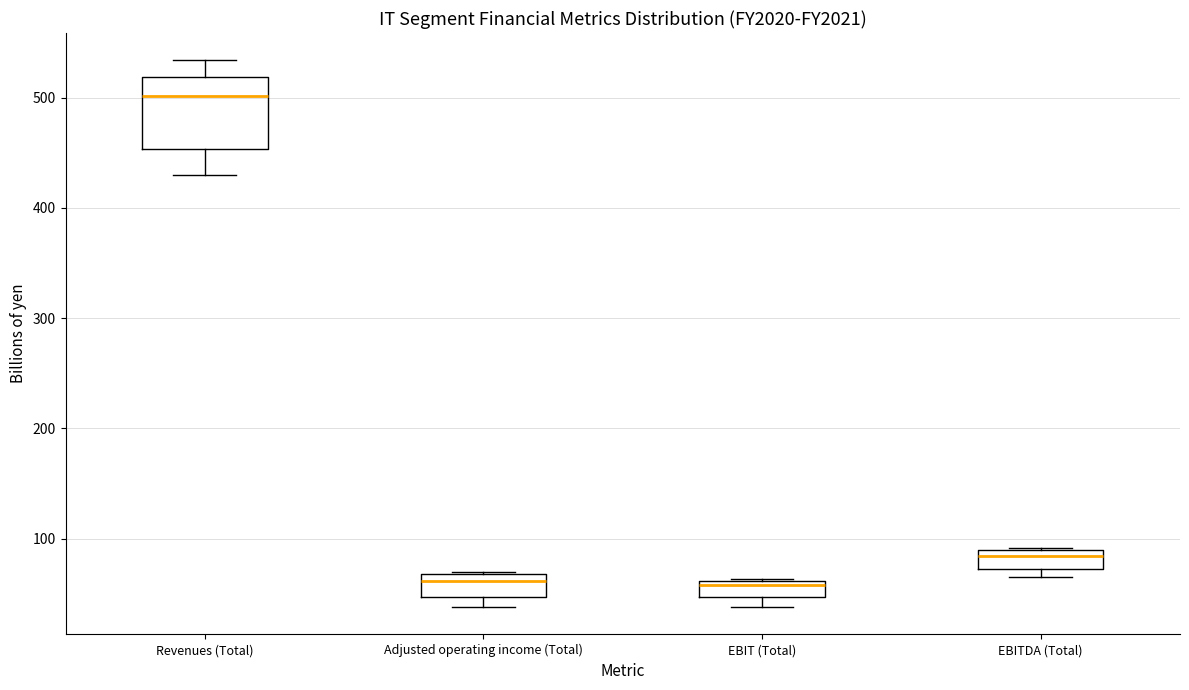

Comparing the boxes themselves (not the whiskers), which one is the tallest?

Revenues (Total)